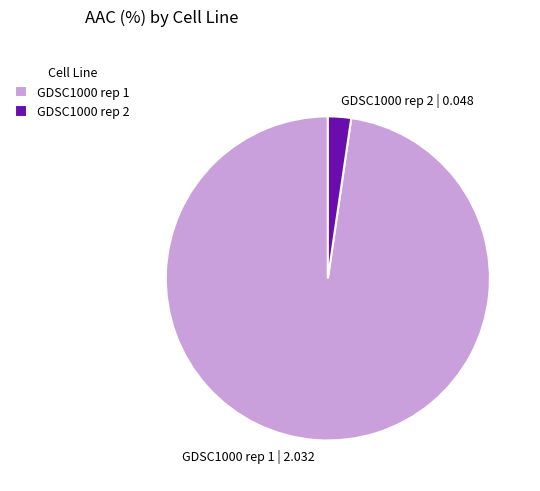

Is there any slice that represents more than half of the pie?

Yes